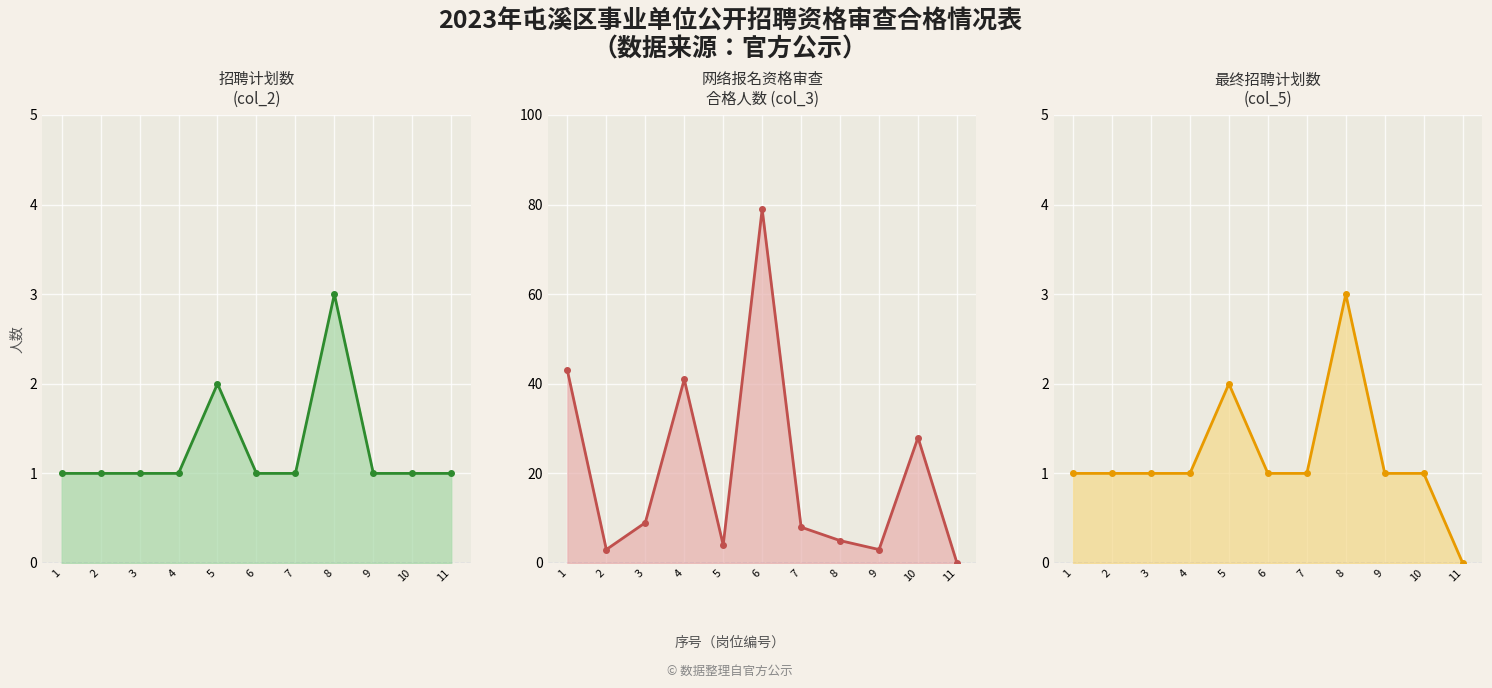

The col_5_line series shows 1 at 1. True or false?

True